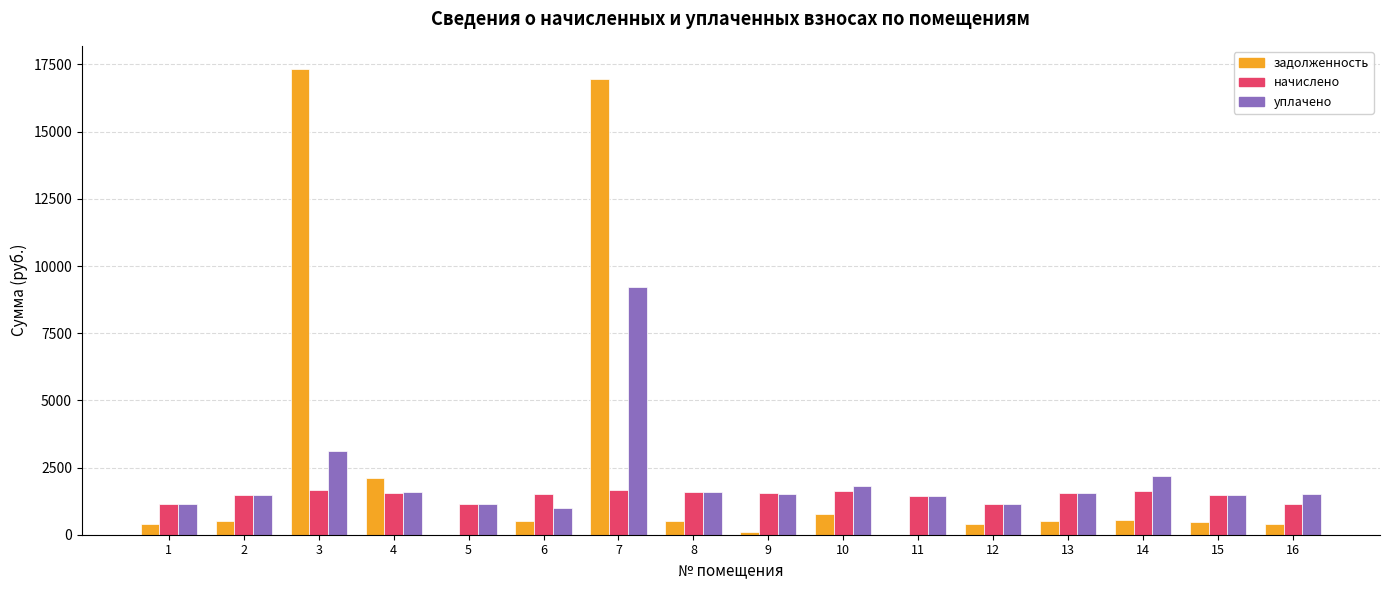

How many distinct data groups are displayed?

3